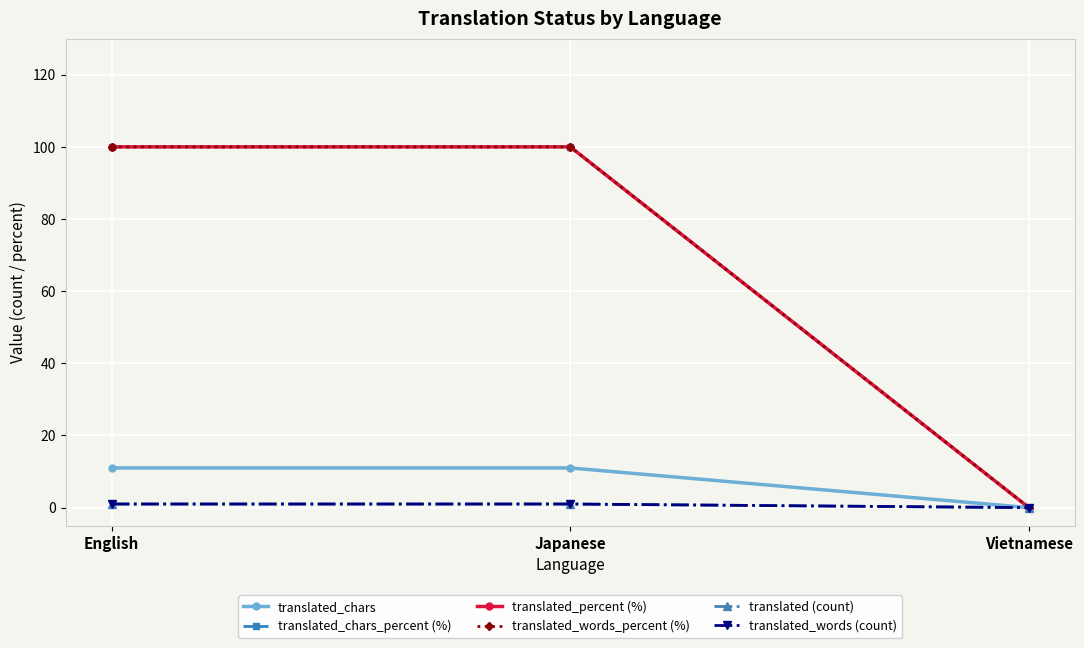

Rank the series by their maximum value, from lowest to highest.

translated (count), translated_words (count), translated_chars, translated_chars_percent (%), translated_percent (%), translated_words_percent (%)